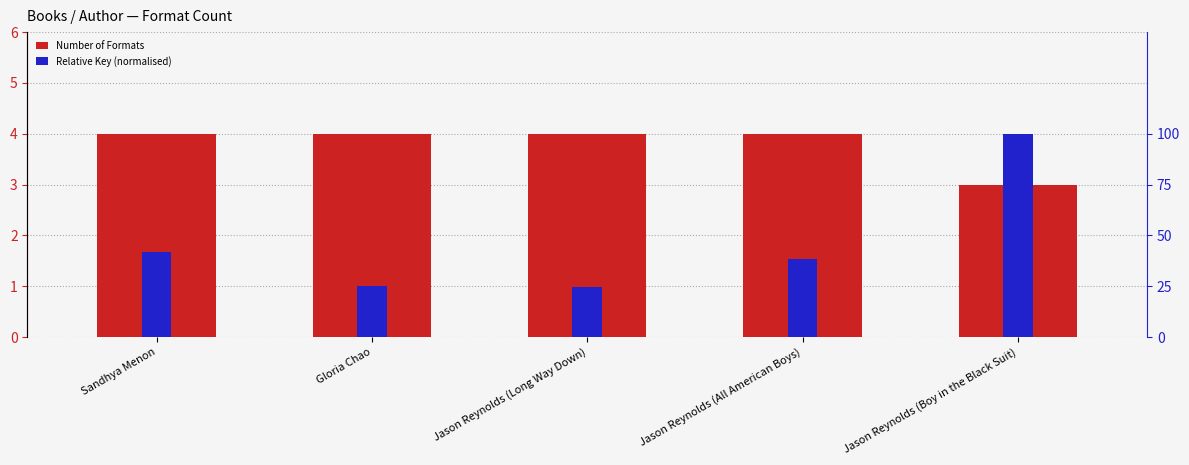

Where is Number of Formats nearest to the value 3?

Jason Reynolds (Boy in the Black Suit)